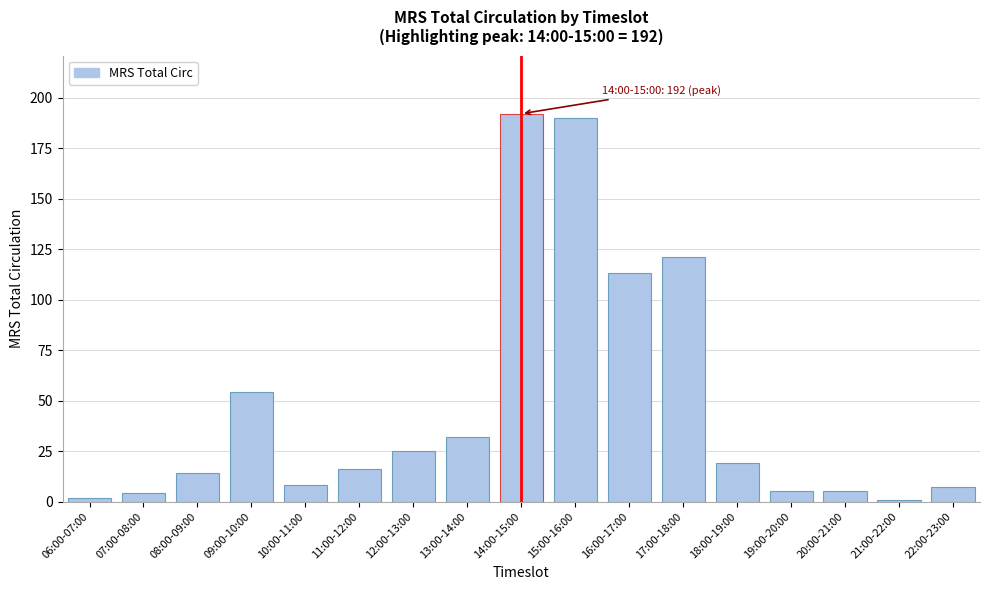

Reading left to right, what are all the values shown in this chart?

2	4	14	54	8	16	25	32	192	190	113	121	19	5	5	1	7